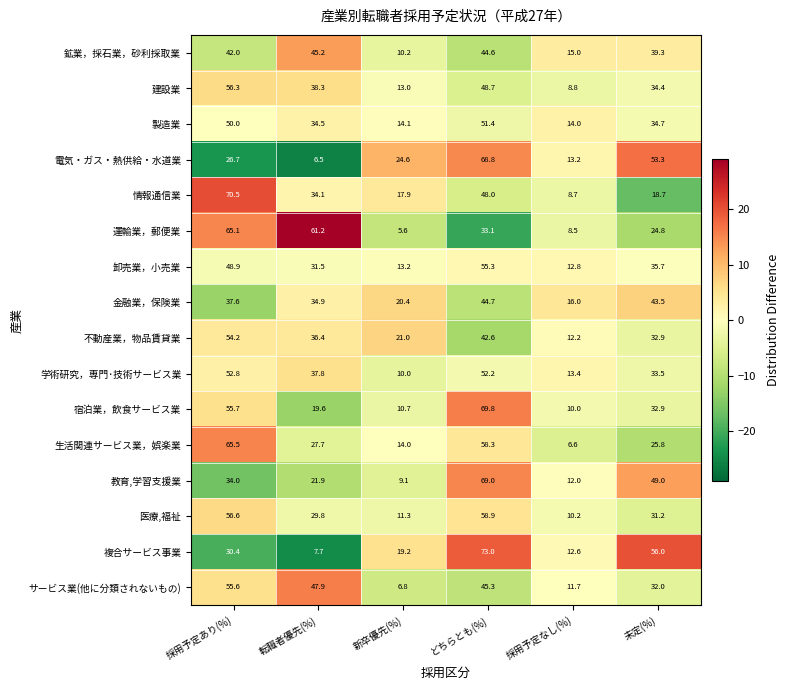

At which category is the sum across all series the highest?

どちらとも(%)